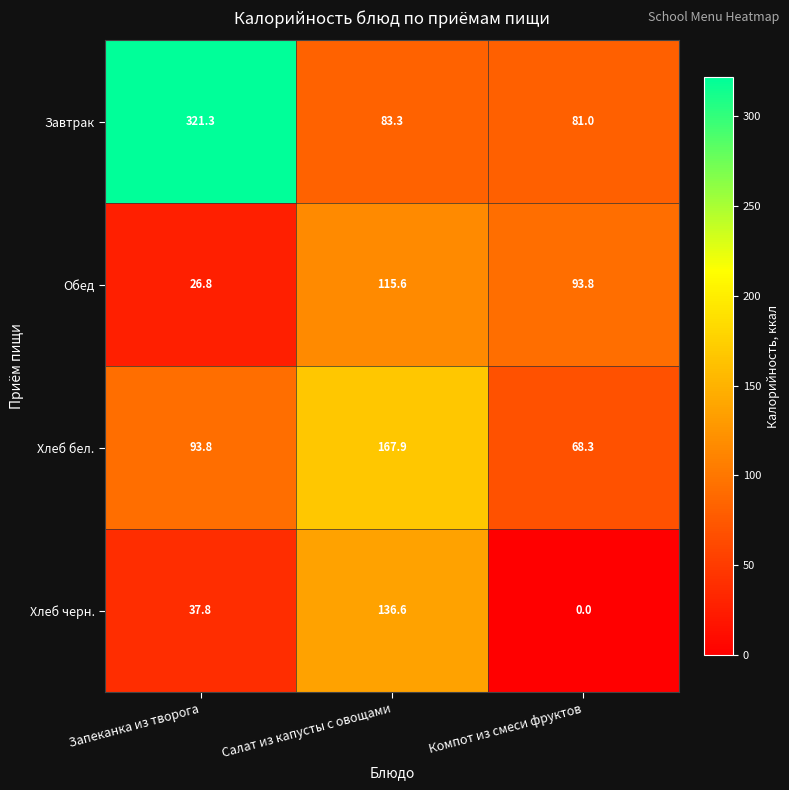

At which category is the sum across all series the highest?

Салат из капусты с овощами